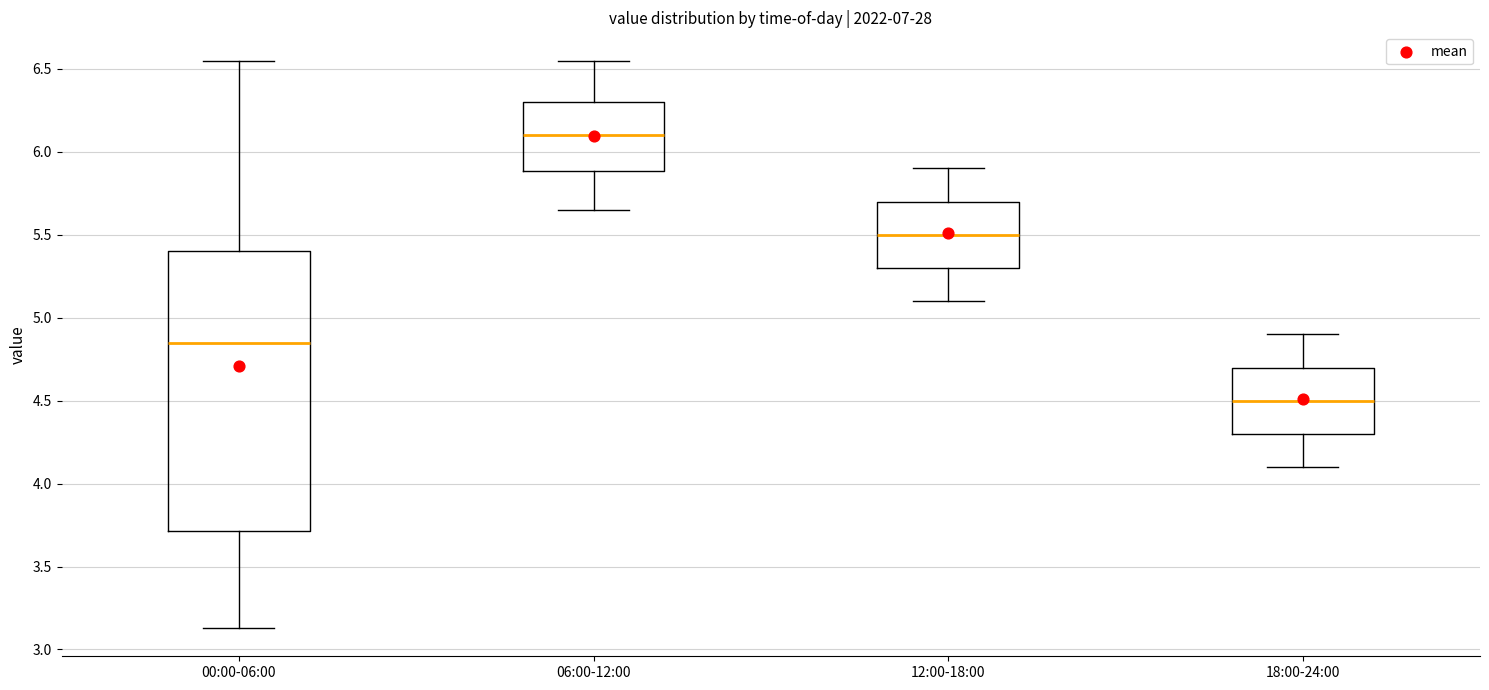

Which box has the lowest median line?

18:00-24:00